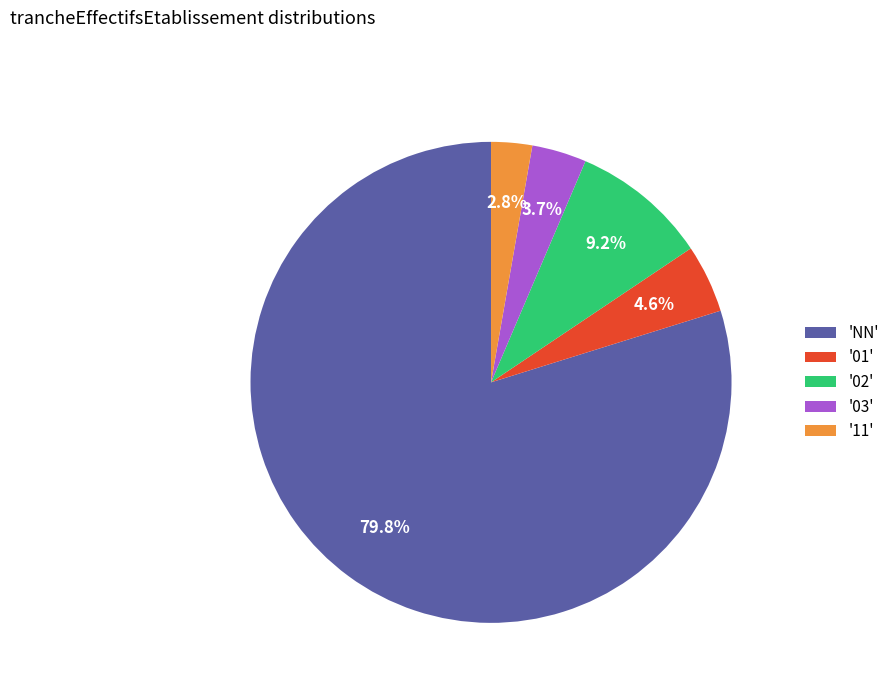

Which category accounts for the majority?

'NN'